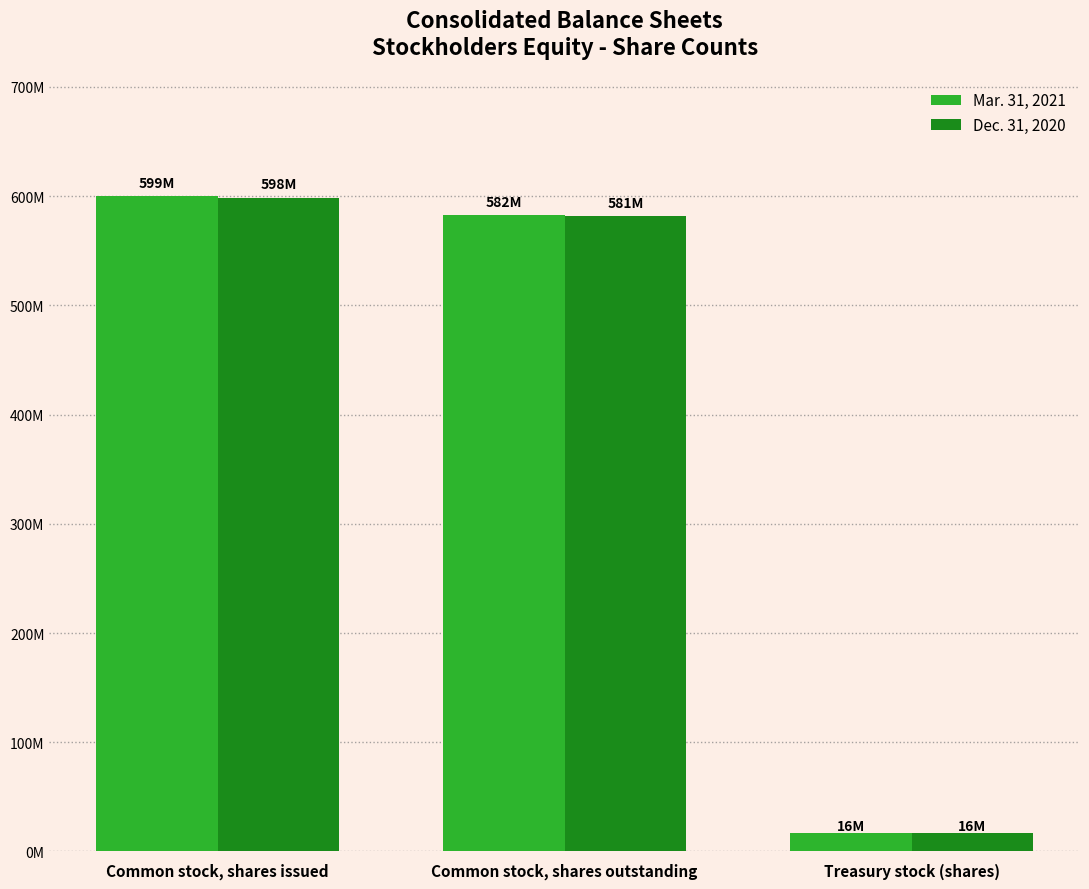

What is the difference between the maximum and minimum values in the Mar. 31, 2021 series?

582682000